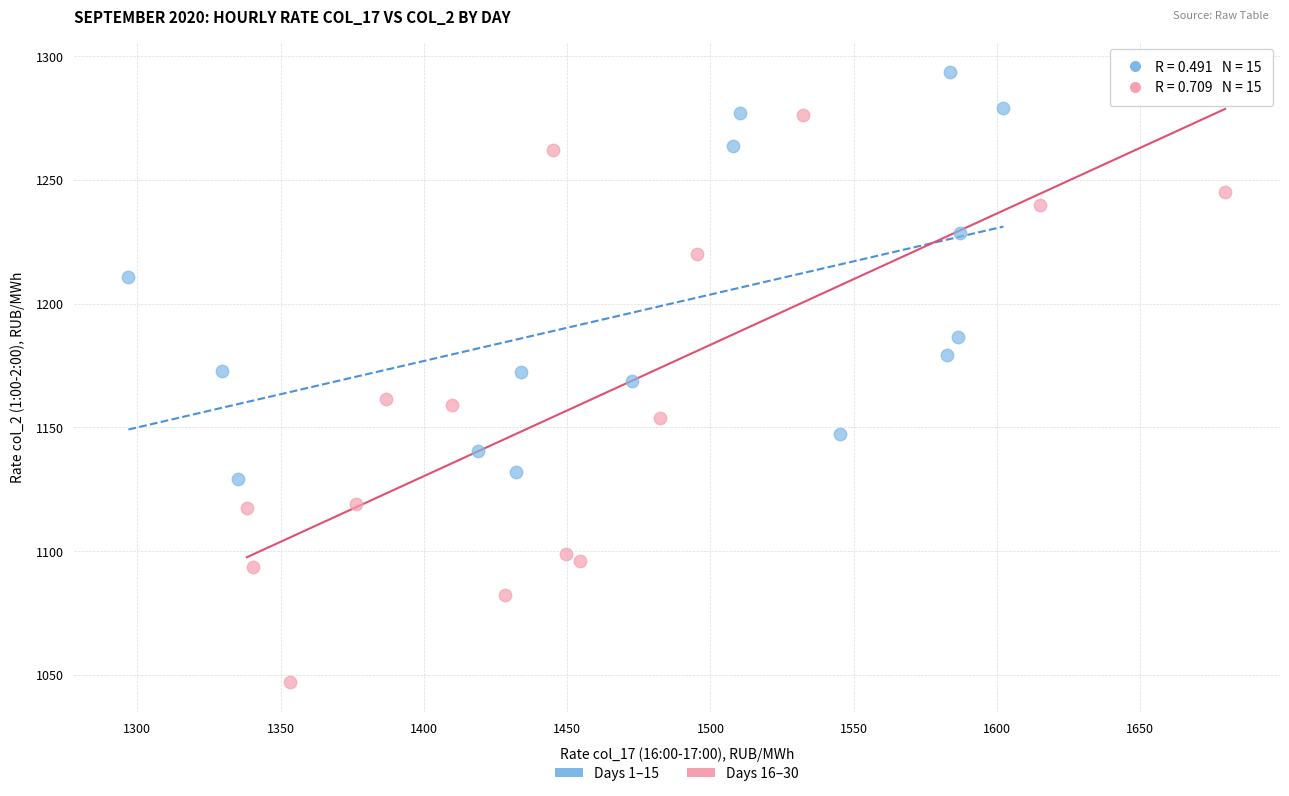

Which series has the widest spread of Y values?

Days 16–30